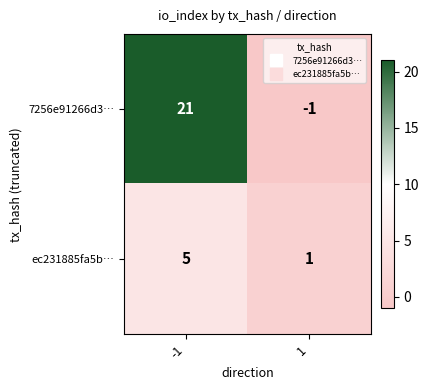

Reading left to right, list all the values displayed in this chart.

7256e91266d3…: -1=21	1=-1
ec231885fa5b…: -1=5	1=1